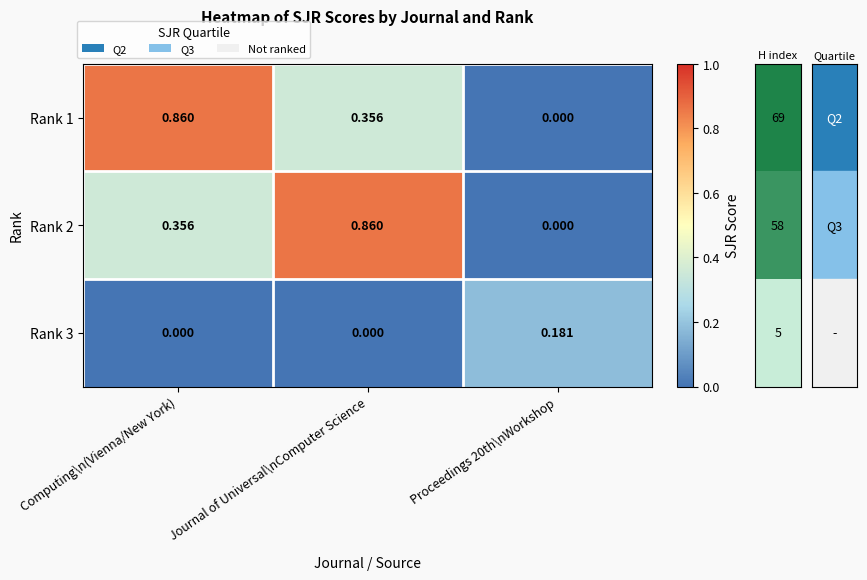

Is the value of Rank 2 at Journal of Universal\nComputer Science greater than the value of Rank 3 at Journal of Universal\nComputer Science?

Yes